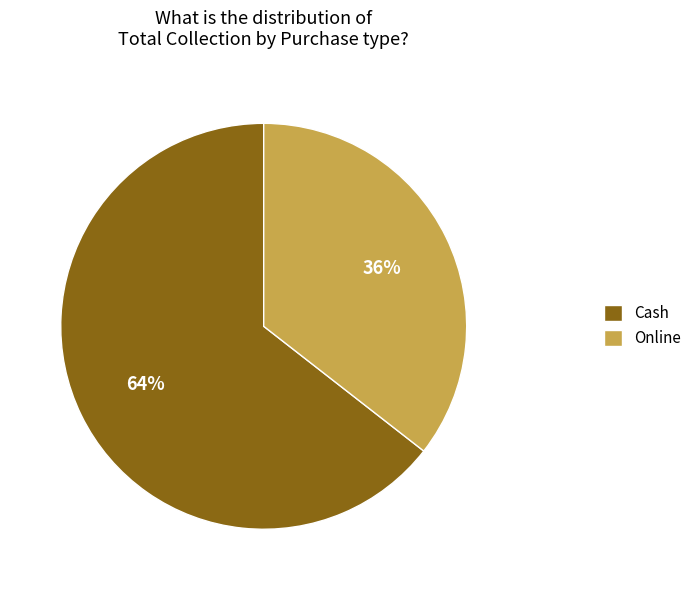

Which slice is the largest?

Cash